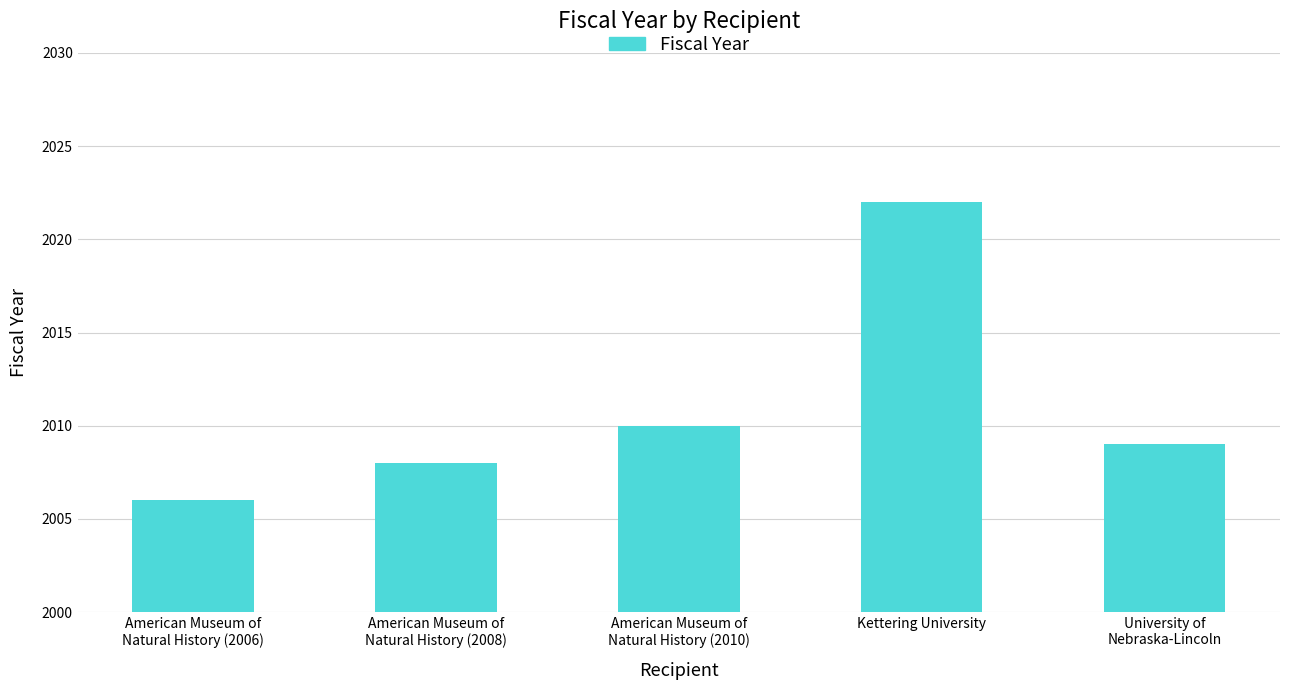

What is the label of the 5th bar from the right?

American Museum of
Natural History (2006)